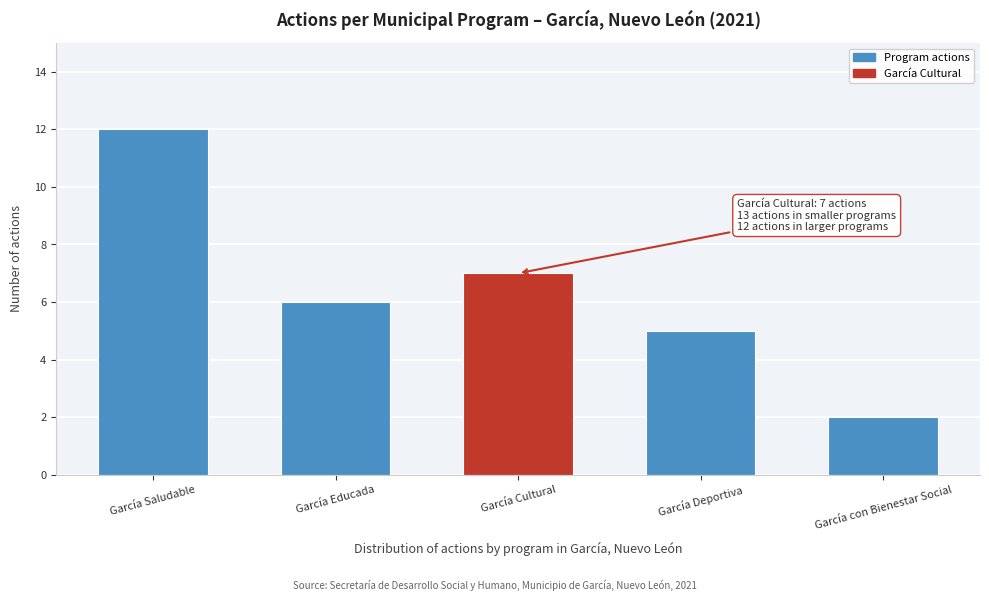

Reading right to left, extract all data points from this chart.

García con Bienestar Social=2	García Deportiva=5	García Cultural=7	García Educada=6	García Saludable=12